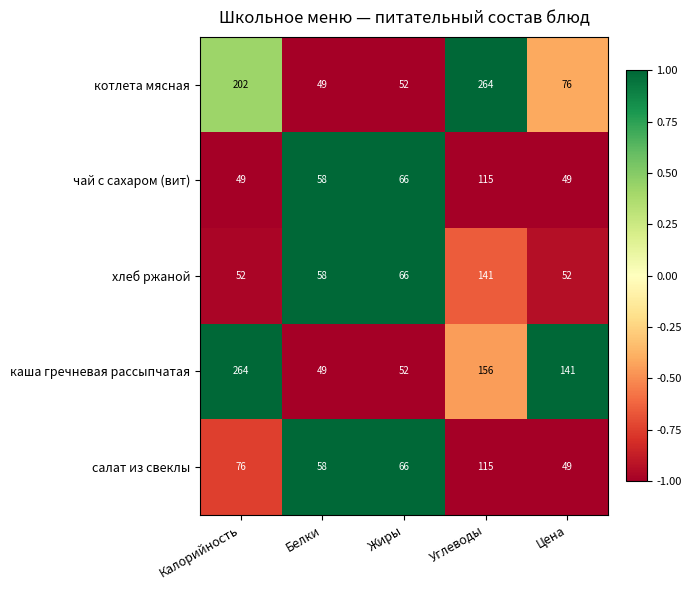

Where does the каша гречневая рассыпчатая series first go above 141?

Калорийность